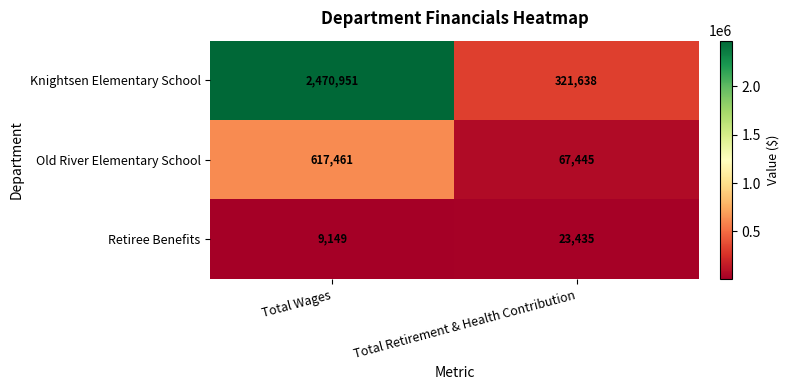

True or false: Retiree Benefits has a value of 37075 at Total Retirement & Health Contribution.

False